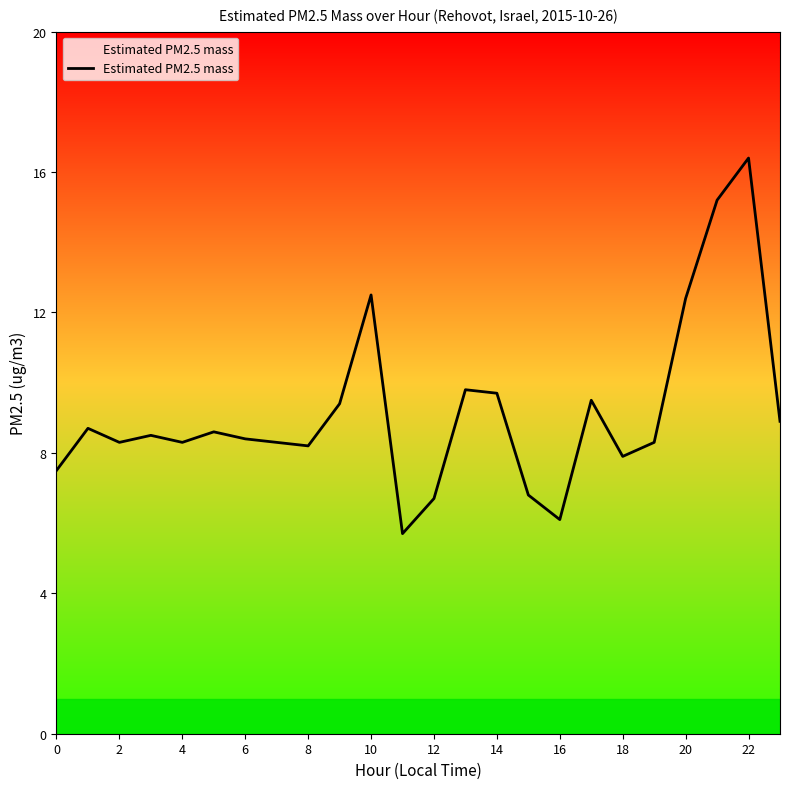

Is this an area chart (filled region under the line)?

No